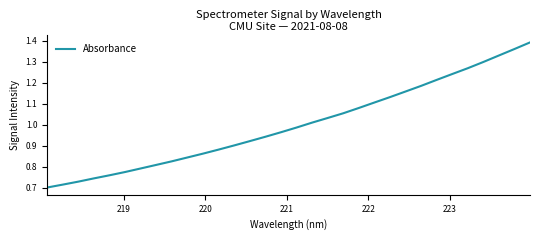

Reading left to right, transcribe all the data shown in this chart.

0.7	0.7	0.7	0.7	0.8	0.8	0.8	0.8	0.8	0.8	0.9	0.9	0.9	0.9	0.9	1.0	1.0	1.0	1.0	1.1	1.1	1.1	1.1	1.2	1.2	1.2	1.2	1.3	1.3	1.3	1.4	1.4